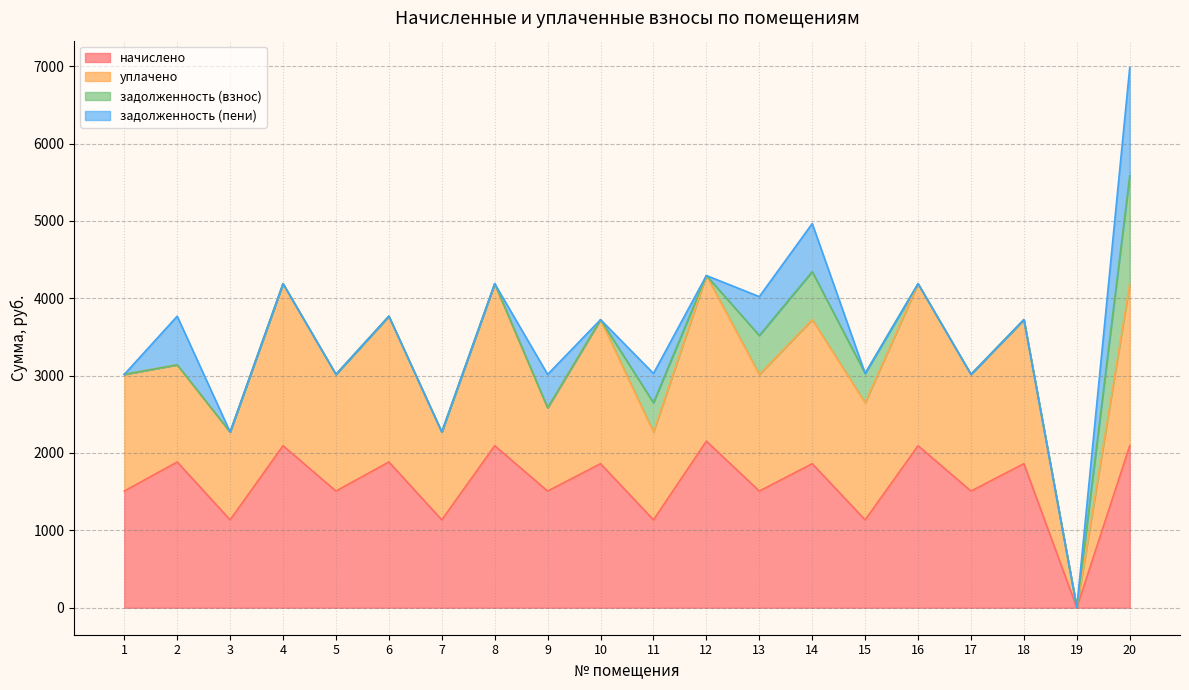

Rank the categories by уплачено value from lowest to highest.

19, 3, 7, 11, 9, 15, 5, 1, 13, 17, 2, 10, 14, 18, 6, 16, 20, 8, 4, 12